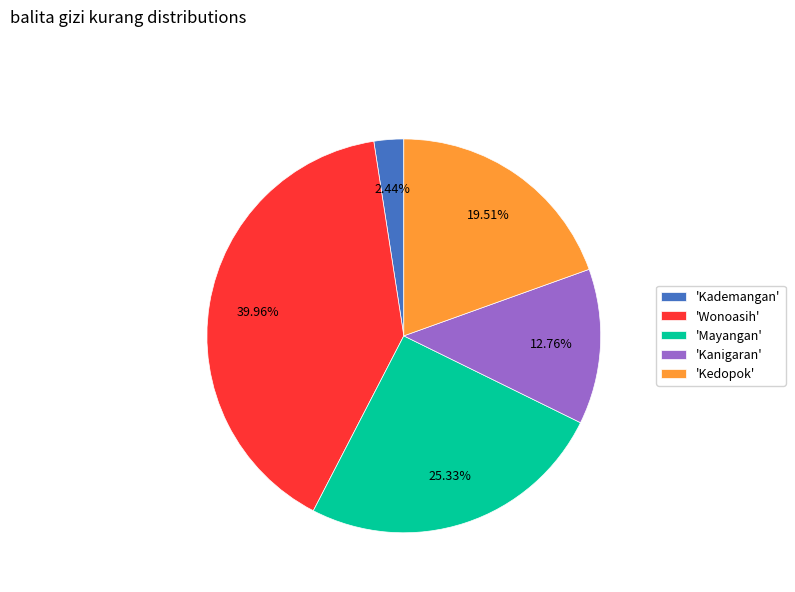

Count the number of slices in the pie.

5